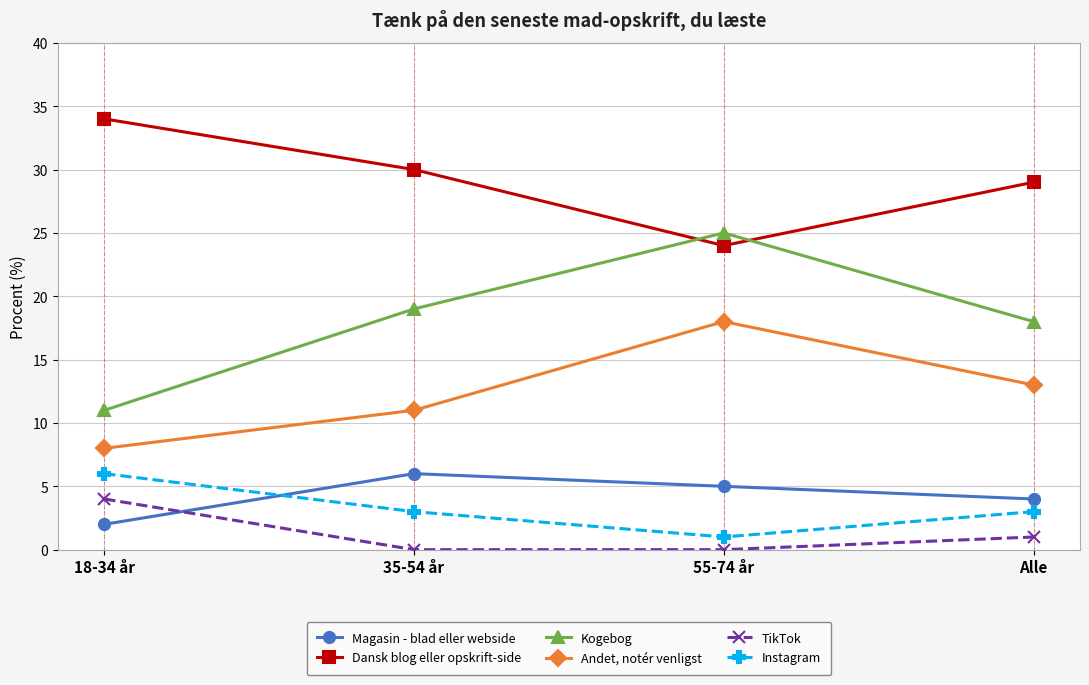

What value does the Andet, notér venligst series have at 55-74 år, to the nearest 5?

20